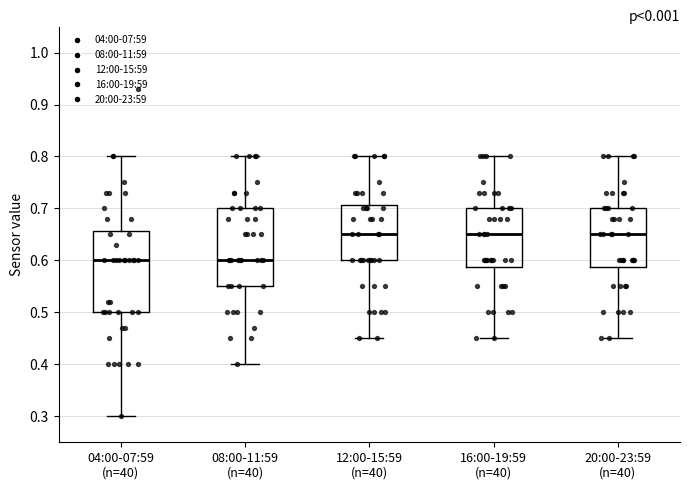

Reading left to right, transcribe this box plot: for each box, give where its median line is, the range the box spans, and where its two whiskers end, as read against the y-axis. The values are not printed on the chart, so give them approximately, as read against the axis.

04:00-07:59 (n=40): median 0.60, box 0.50 to 0.66, whiskers 0.30 to 0.80
08:00-11:59 (n=40): median 0.60, box 0.55 to 0.70, whiskers 0.40 to 0.80
12:00-15:59 (n=40): median 0.65, box 0.60 to 0.71, whiskers 0.45 to 0.80
16:00-19:59 (n=40): median 0.65, box 0.59 to 0.70, whiskers 0.45 to 0.80
20:00-23:59 (n=40): median 0.65, box 0.59 to 0.70, whiskers 0.45 to 0.80